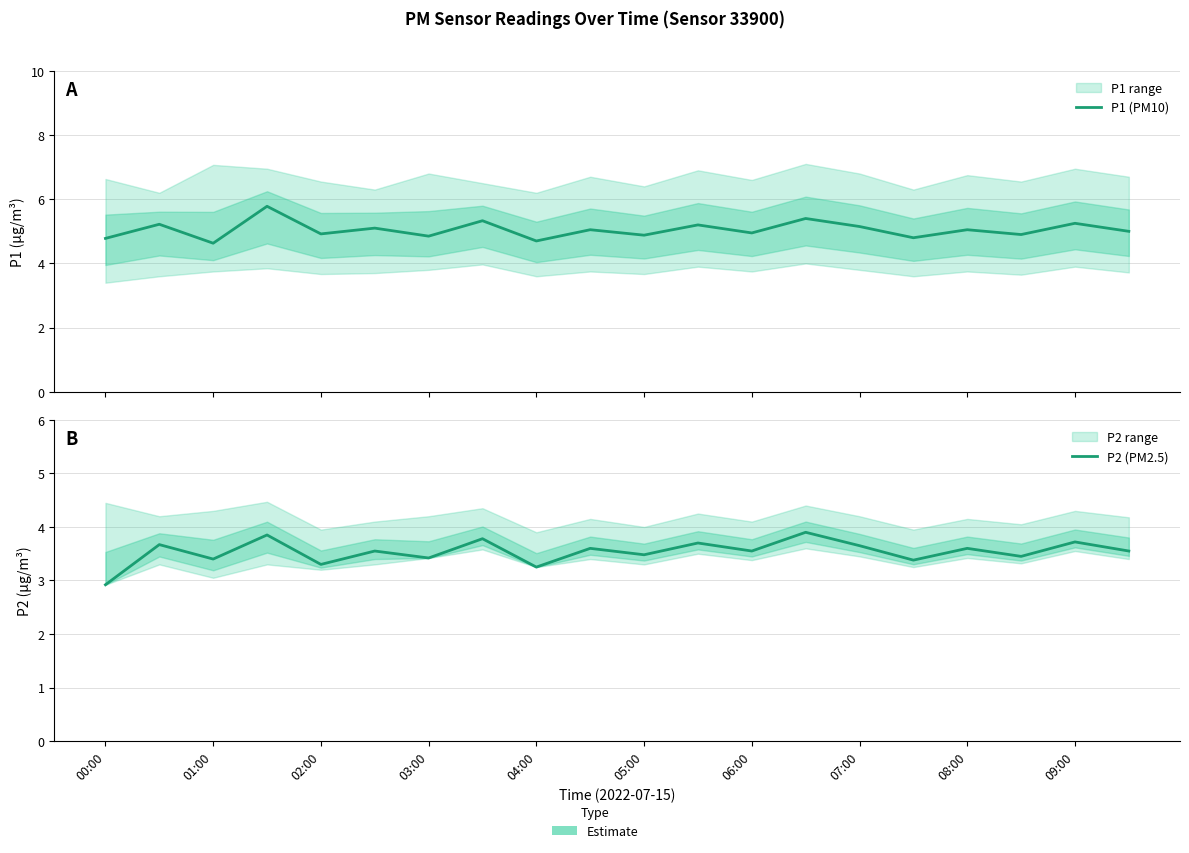

List the series in order of their overall mean, lowest first.

P2 (PM2.5), P1 (PM10)